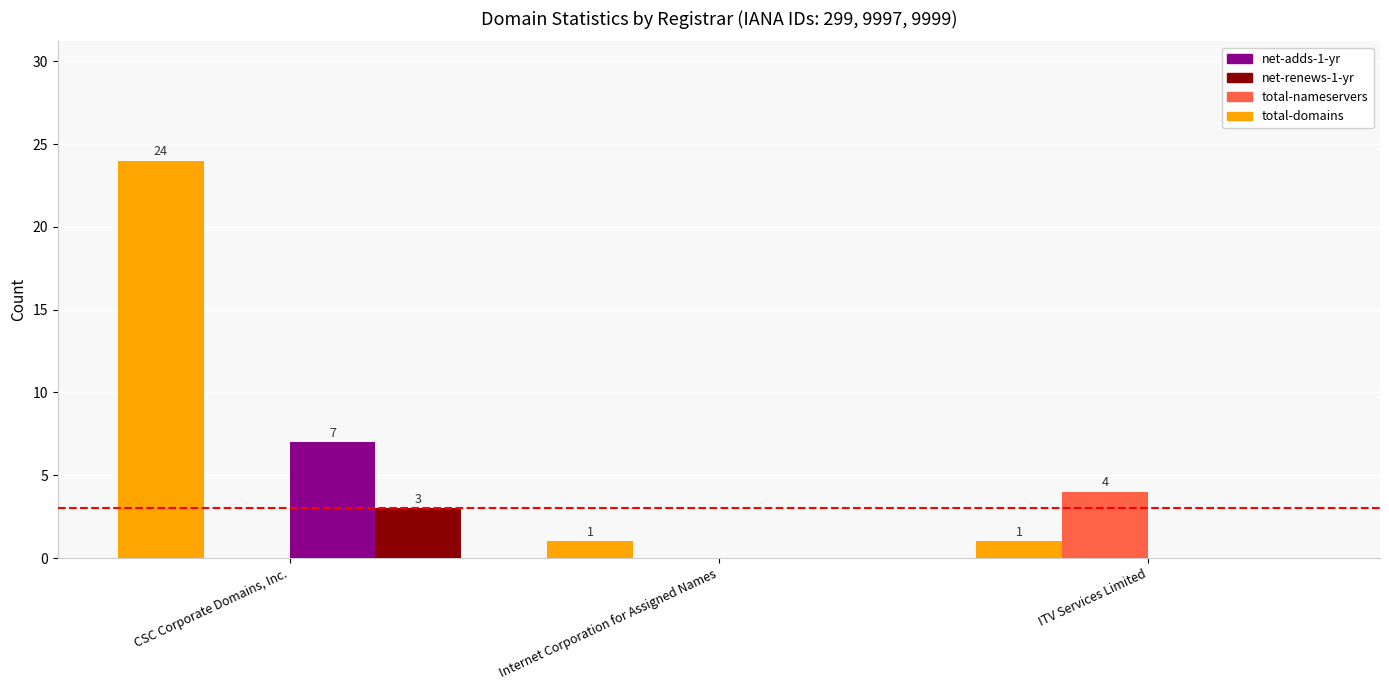

What are all the series names shown in the legend?

net-adds-1-yr, net-renews-1-yr, total-nameservers, total-domains